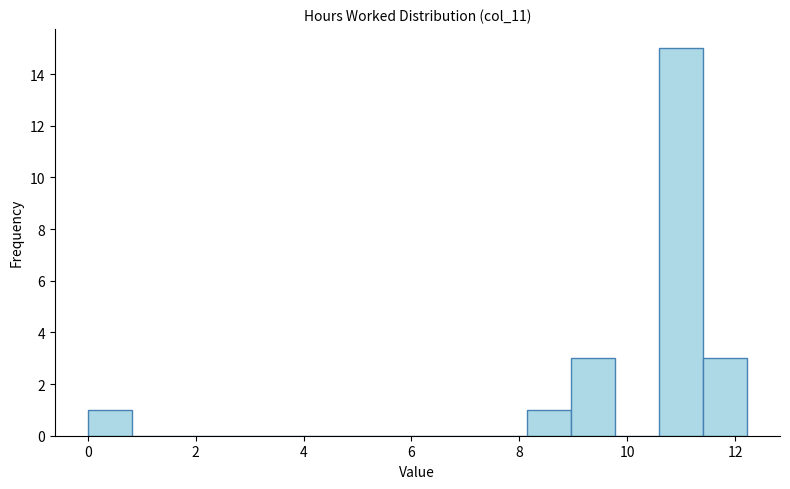

How tall is the bar that spans 11.4 to 12.2 on the x-axis? Neither the bar edges nor the heights are printed on the chart, so give them approximately, as read against the axes.

3